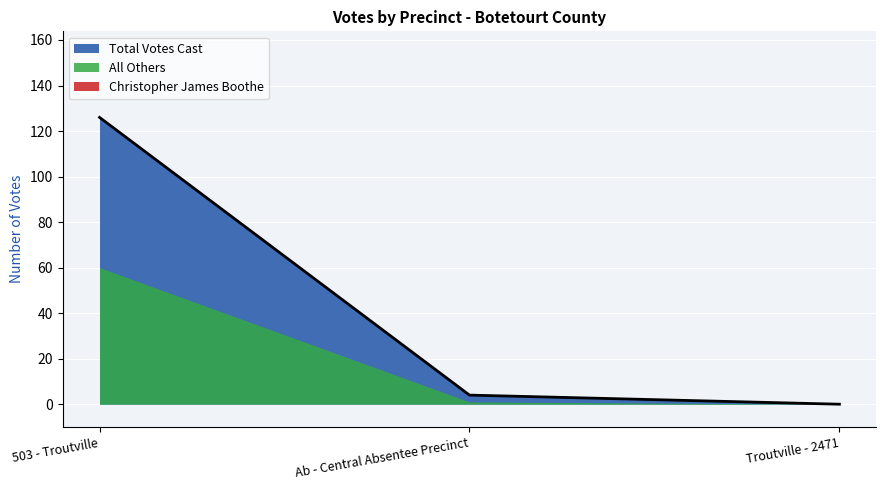

What is the spread (max minus min) of values at Ab - Central Absentee Precinct?

3